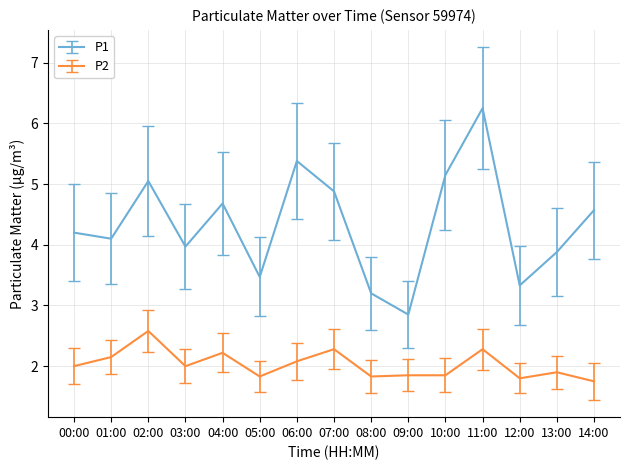

How many lines are shown in the chart?

2